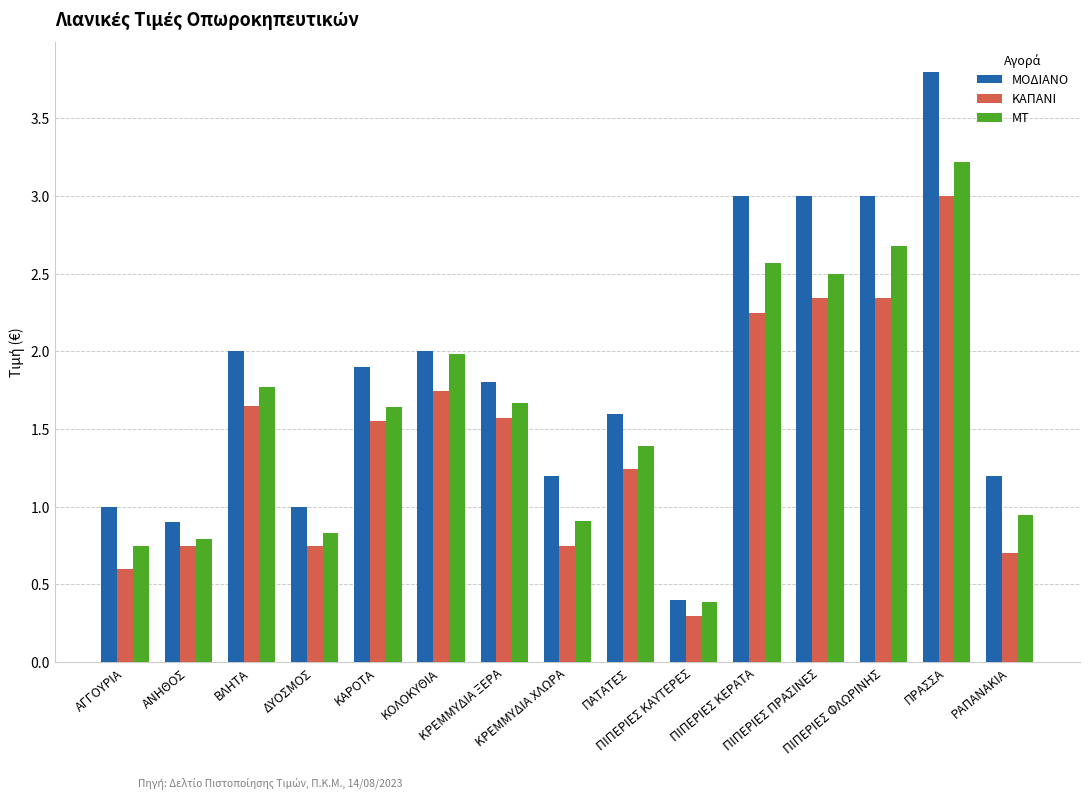

Between ΠΑΤΑΤΕΣ and ΠΙΠΕΡΙΕΣ ΠΡΑΣΙΝΕΣ, which series saw the biggest shift?

ΜΟΔΙΑΝΟ